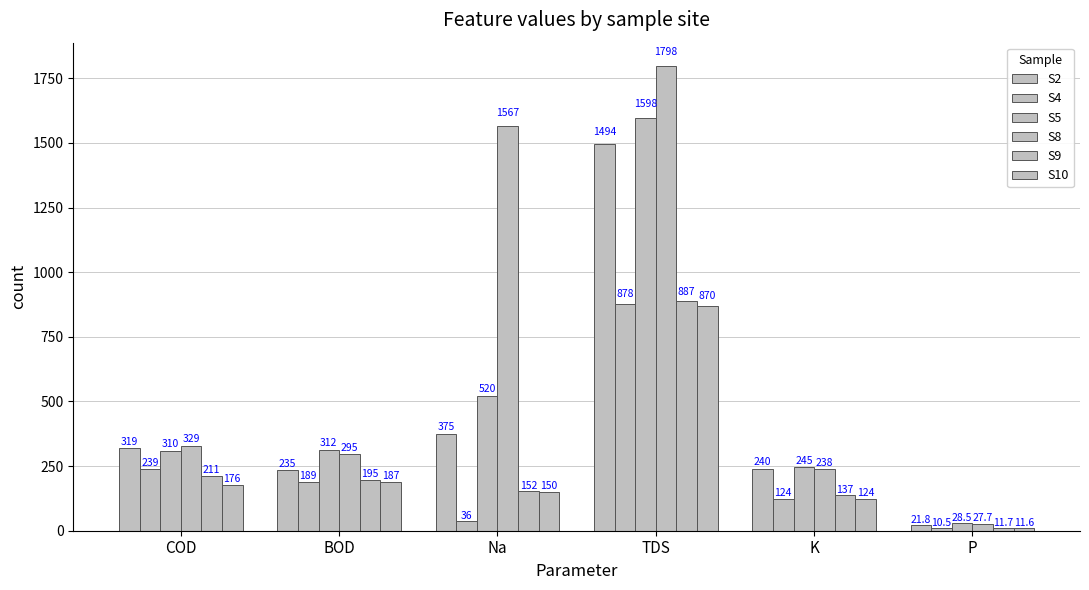

Read the S8 value at BOD.

295.0